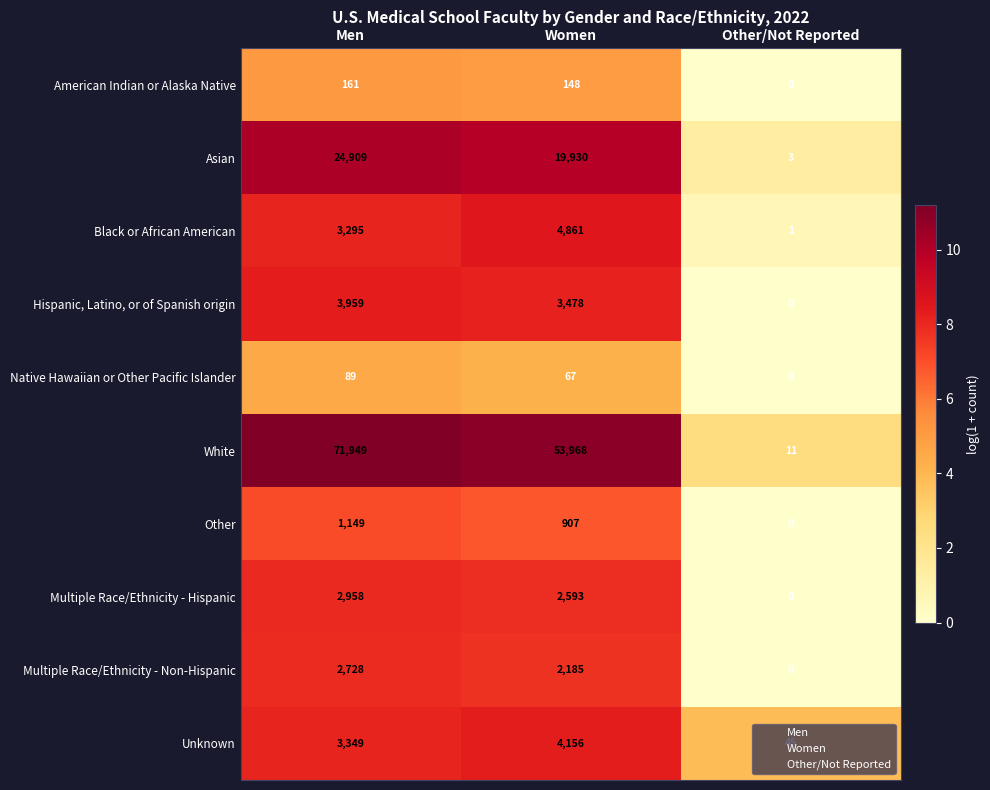

Which series has the widest spread of values?

White